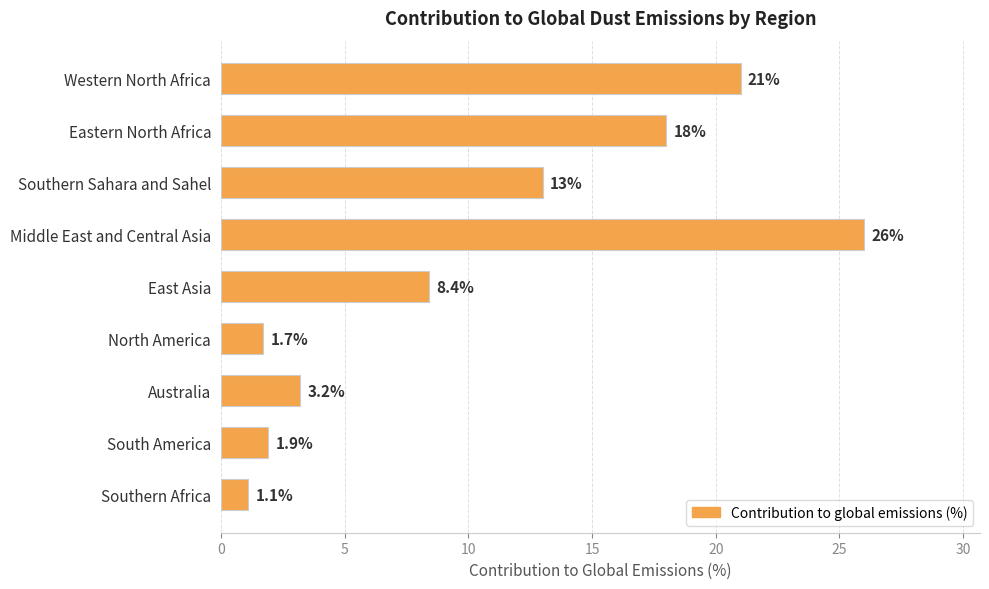

At which category does the chart reach its minimum across all series?

Southern Africa